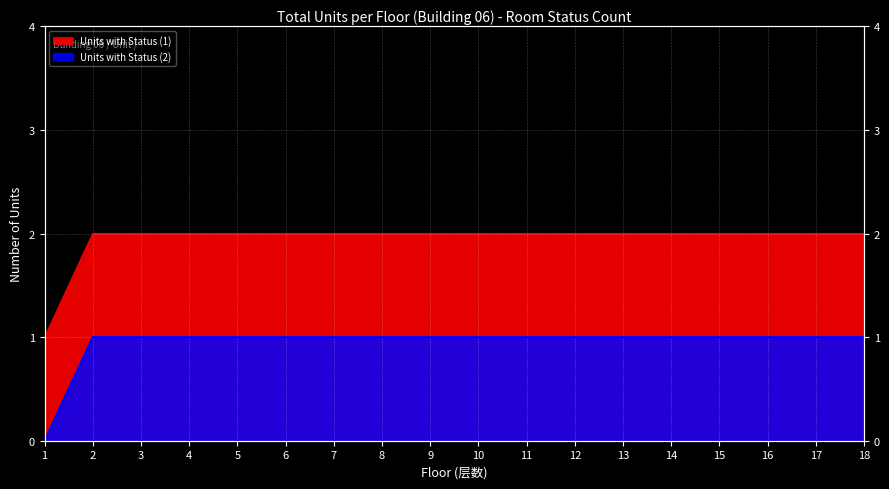

Reading left to right, list all the values displayed in this chart.

1	2	2	2	2	2	2	2	2	2	2	2	2	2	2	2	2	2